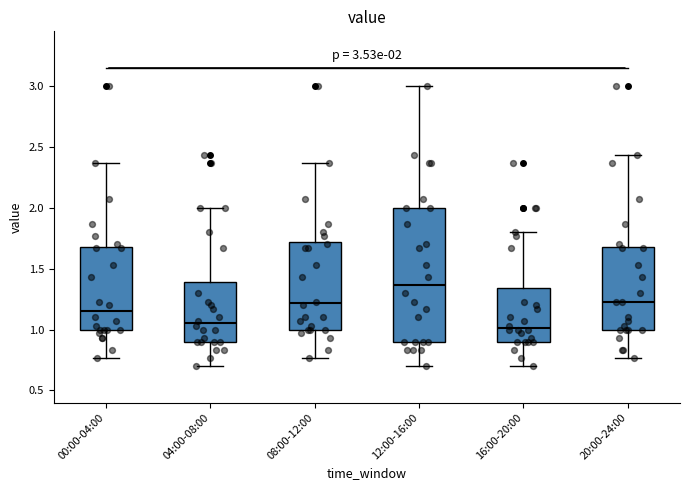

Which box is the tallest, from its lower edge to its upper edge?

12:00-16:00